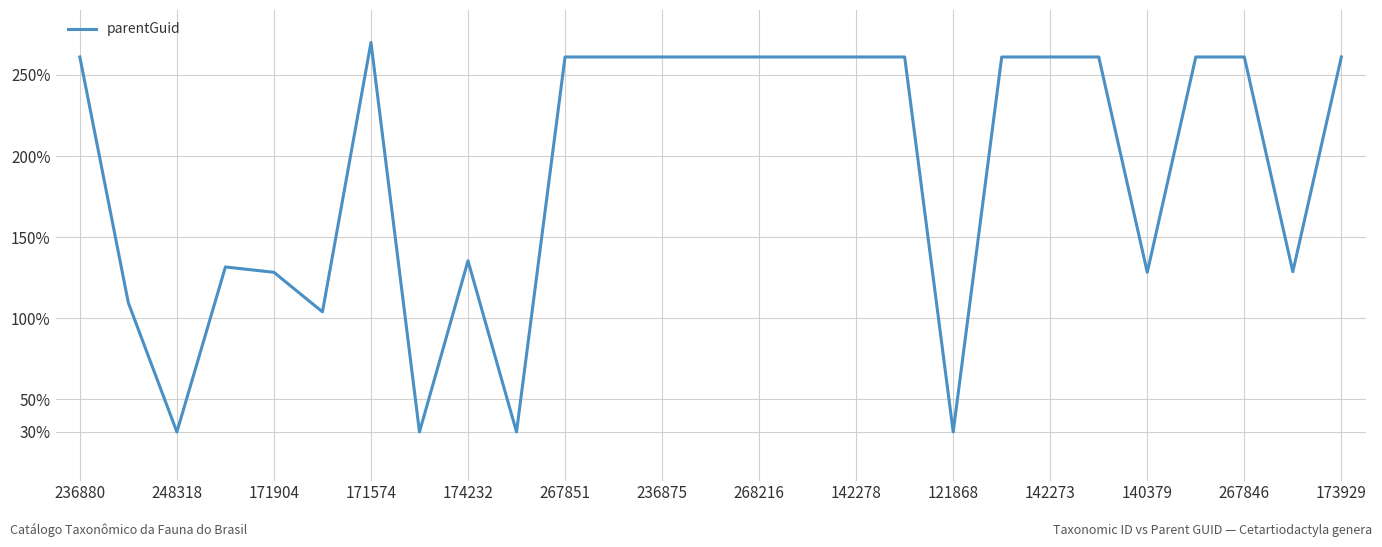

What is the difference between the maximum and minimum values?

240.0